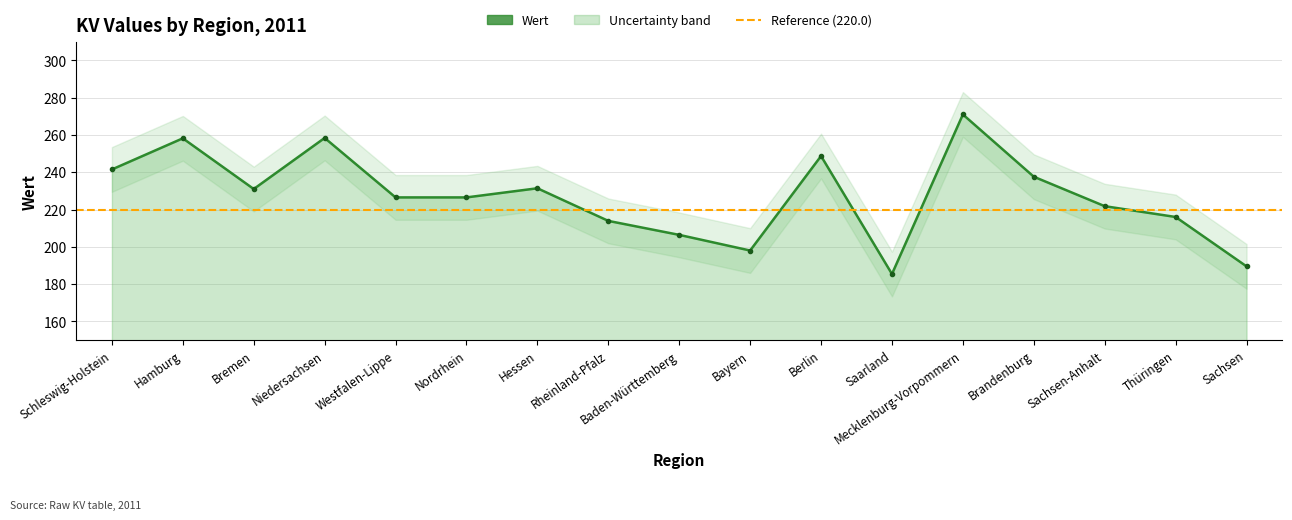

Approximately how many times larger is the value at Saarland compared to Berlin?

0.7